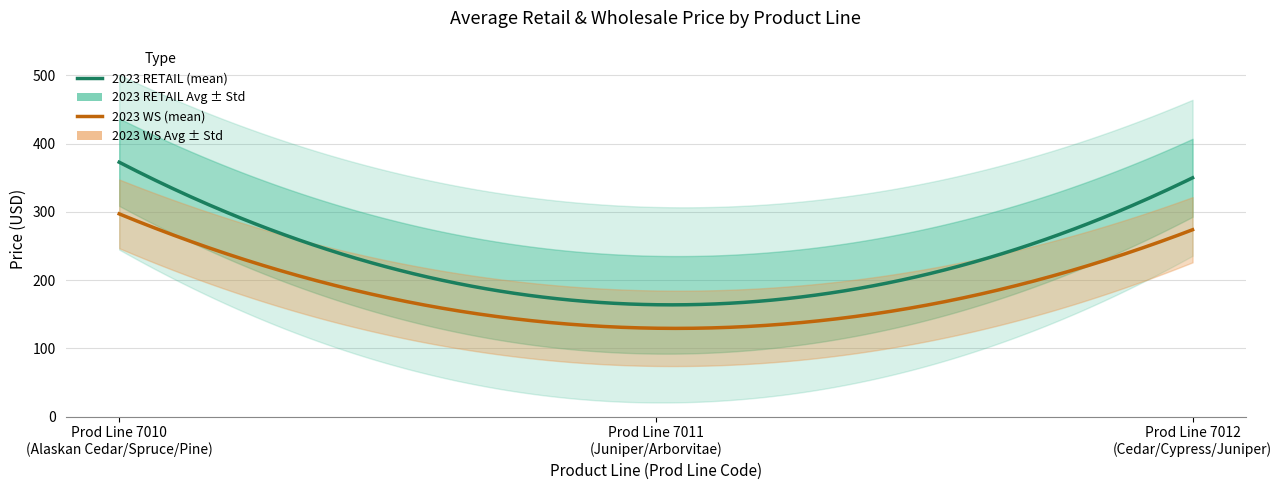

Rank the categories by 2023 RETAIL value from highest to lowest.

7010, 7012, 7011